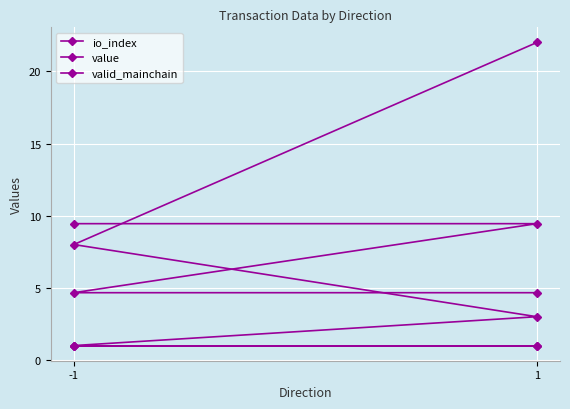

True or false: value has more than 1 points higher than both neighbors.

False